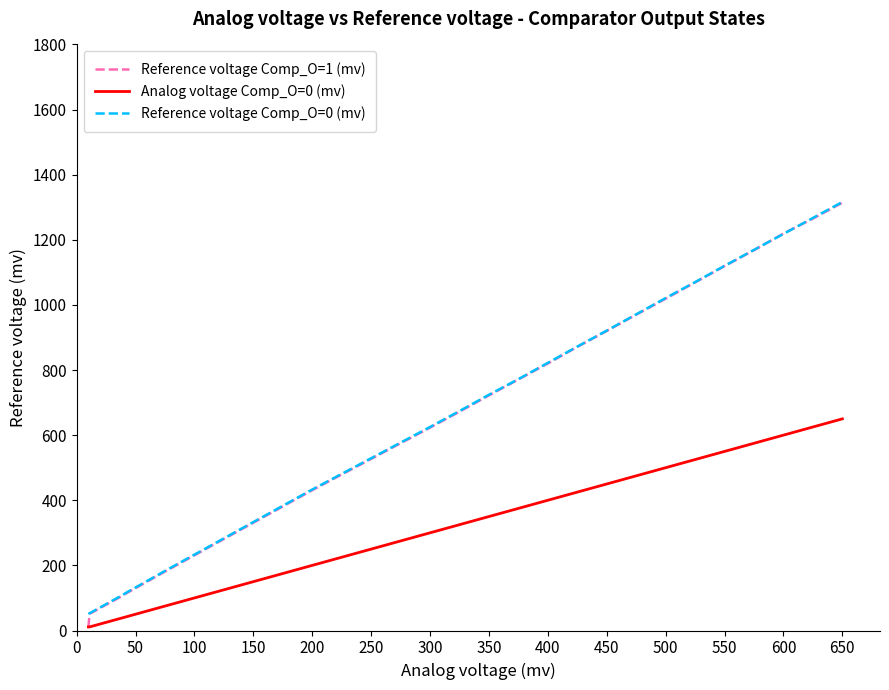

How many categories are shown in the chart?

38